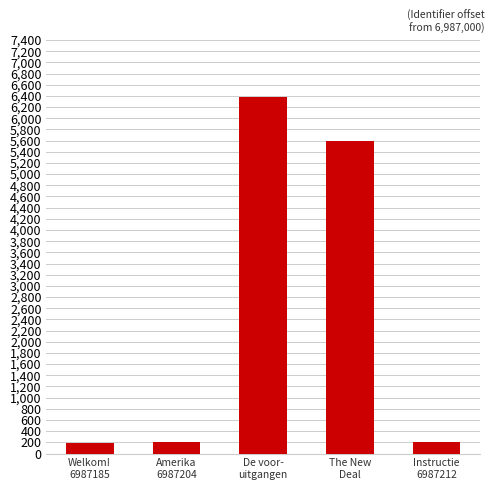

Are the bars horizontal?

No